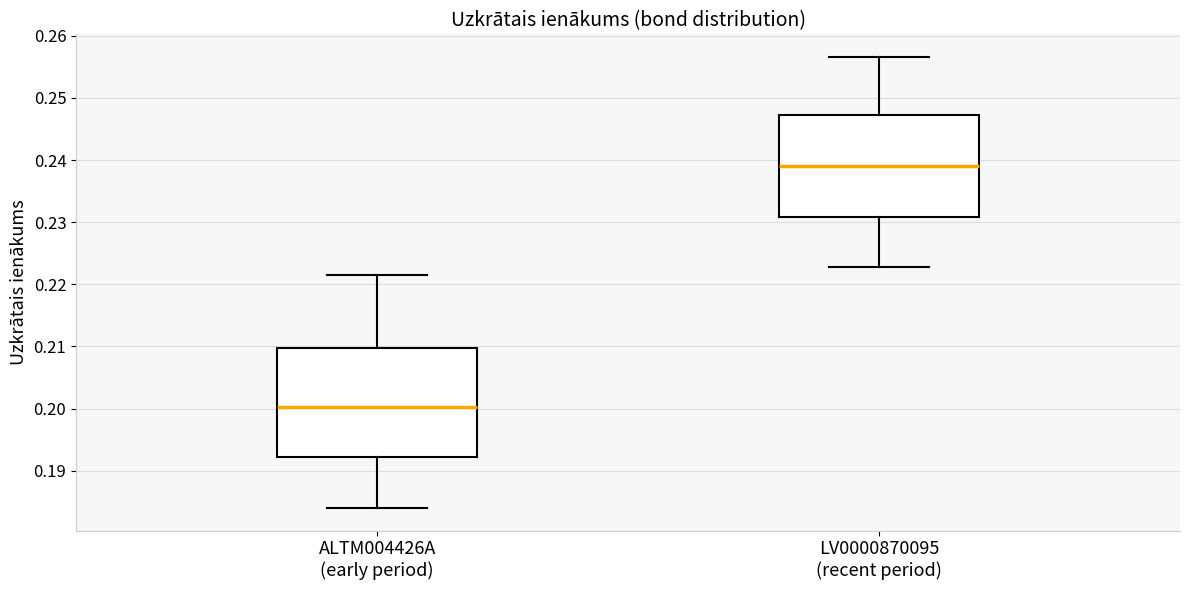

Reading left to right, read every box against the y-axis: the position of its median line, the range the box covers, and the ends of its whiskers. The values are not printed on the chart, so give them approximately, as read against the axis.

ALTM004426A (early period): median 0.200, box 0.192 to 0.210, whiskers 0.184 to 0.222
LV0000870095 (recent period): median 0.239, box 0.231 to 0.247, whiskers 0.223 to 0.257